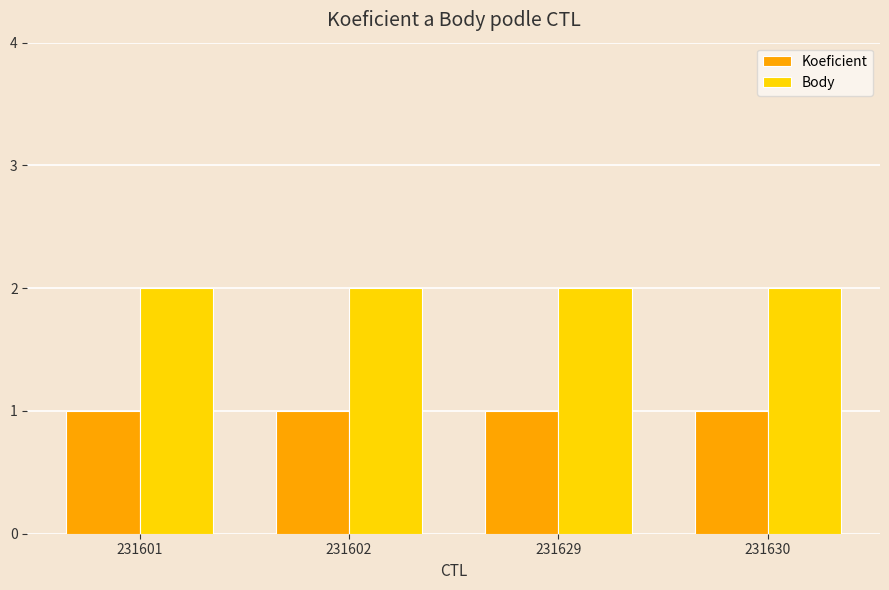

Rank the series at 231601 from highest to lowest value.

Body, Koeficient